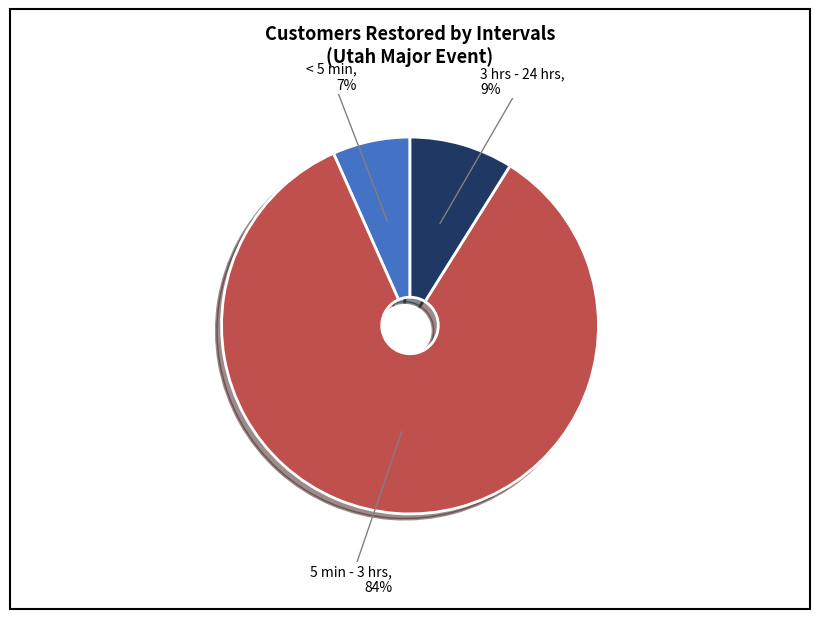

Count the number of slices in the pie.

3